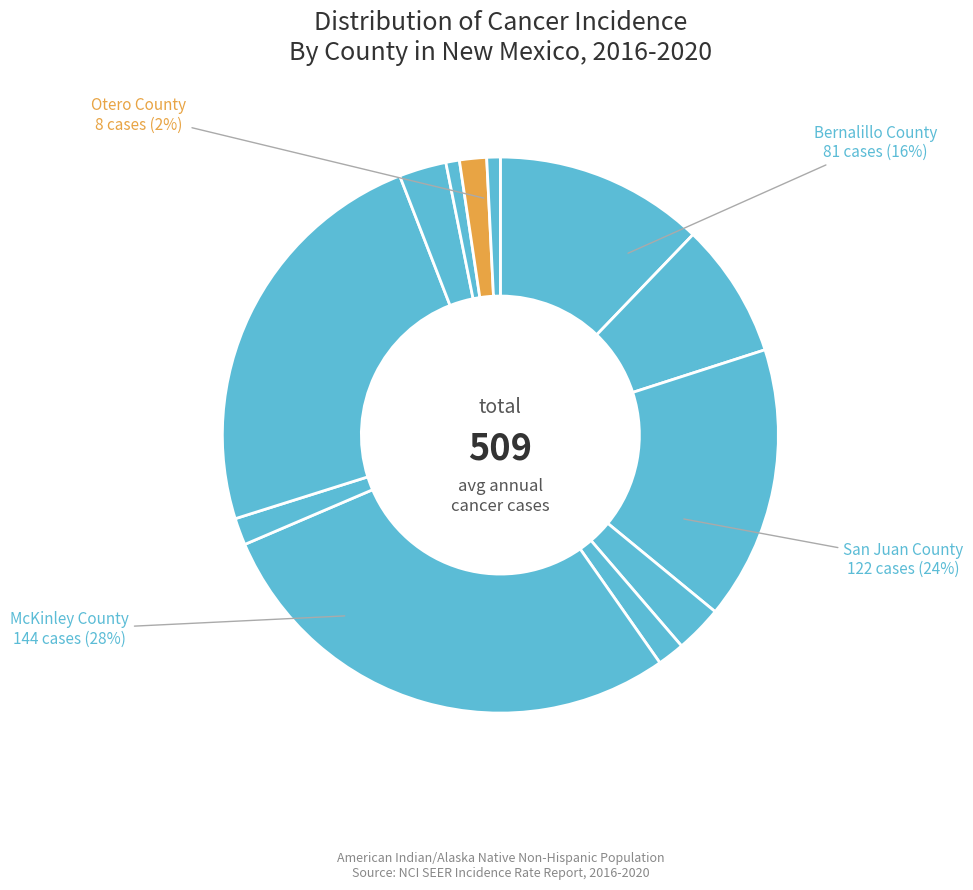

What percentage is the Socorro County slice, to the nearest percent?

1%